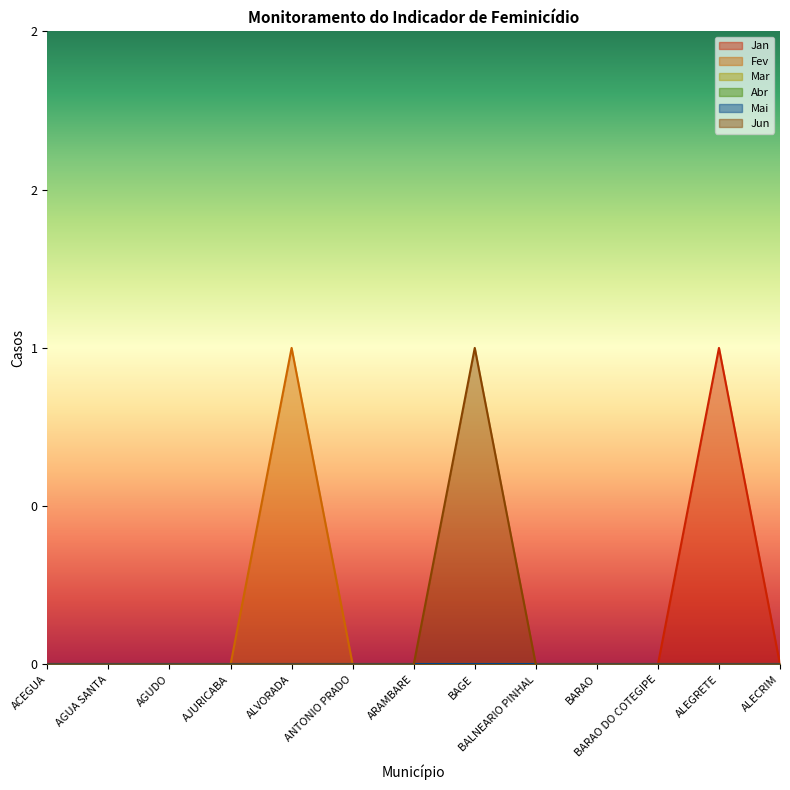

Which has a higher value, ARAMBARE or BARAO?

ARAMBARE